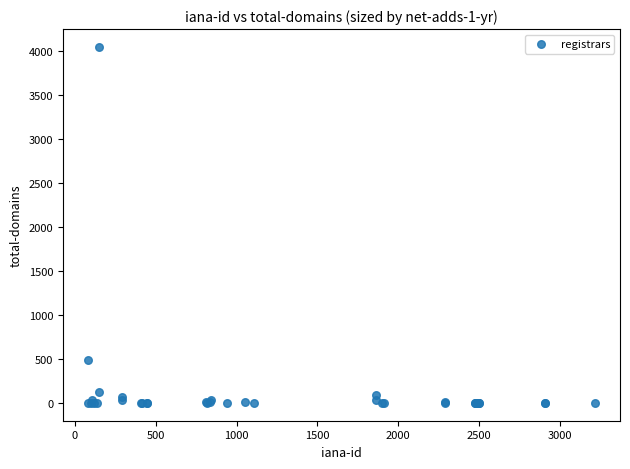

What Y value in the scatter plot is closest to 2023?

484